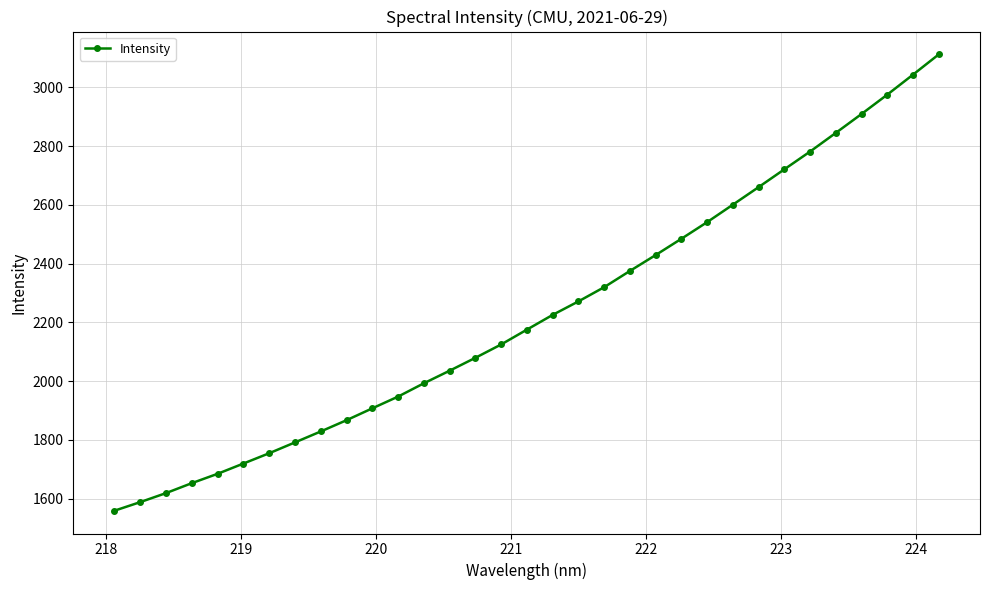

What is the greatest value displayed?

3112.0